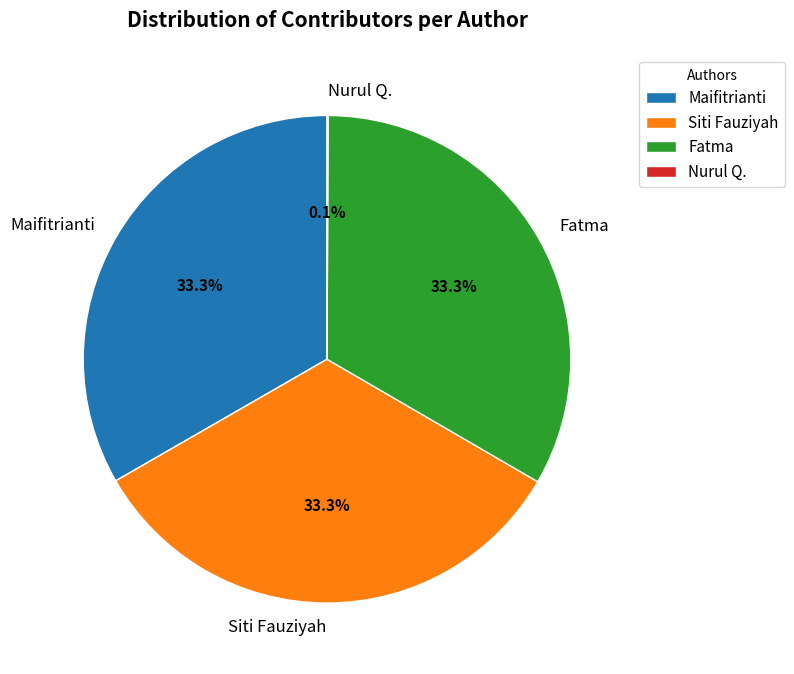

What is the ratio of the value at Maifitrianti to the value at Siti Fauziyah?

1.0